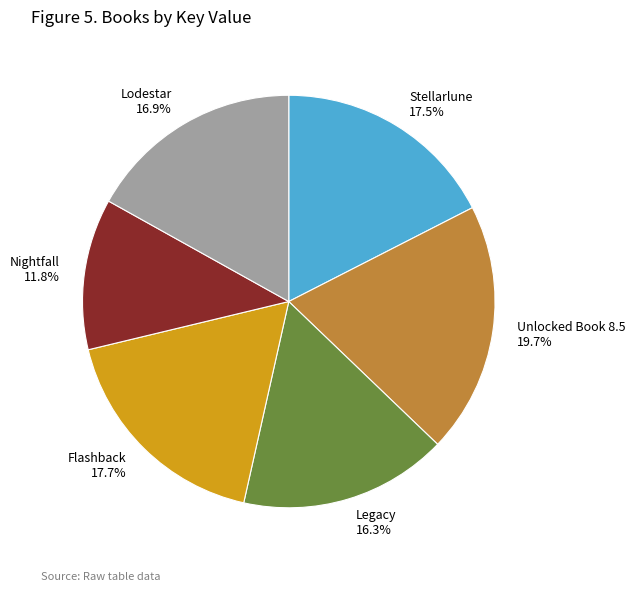

Which slice is the largest?

Unlocked Book 8.5